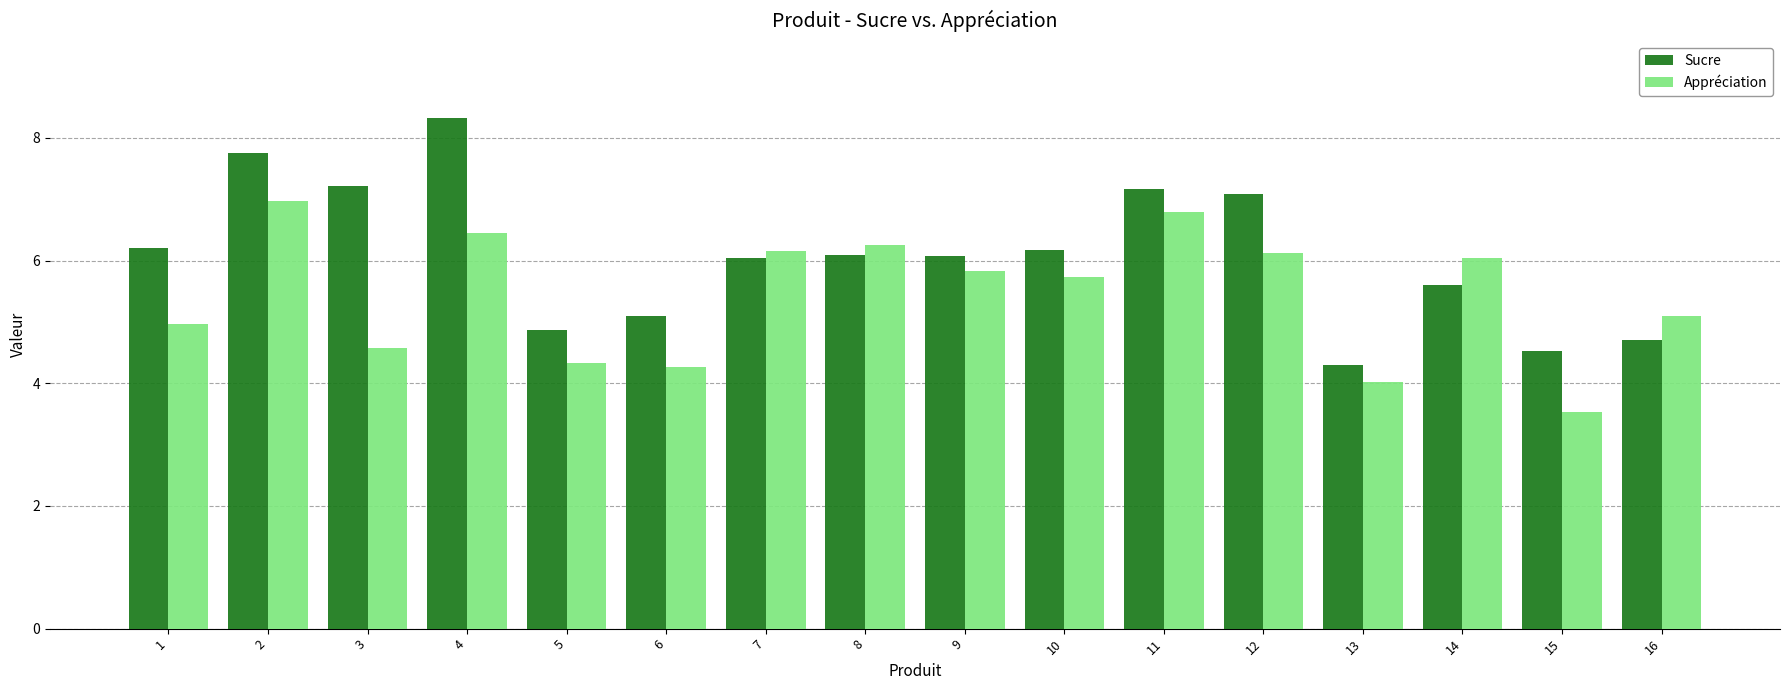

At how many categories does at least one series exceed 3?

16